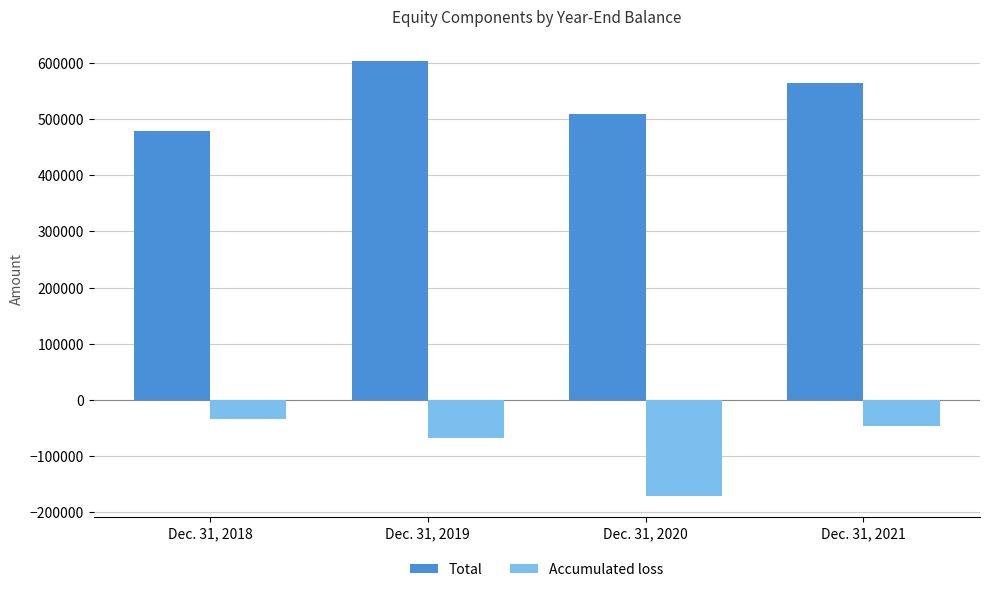

What is the sum of all Accumulated loss values?

-320102